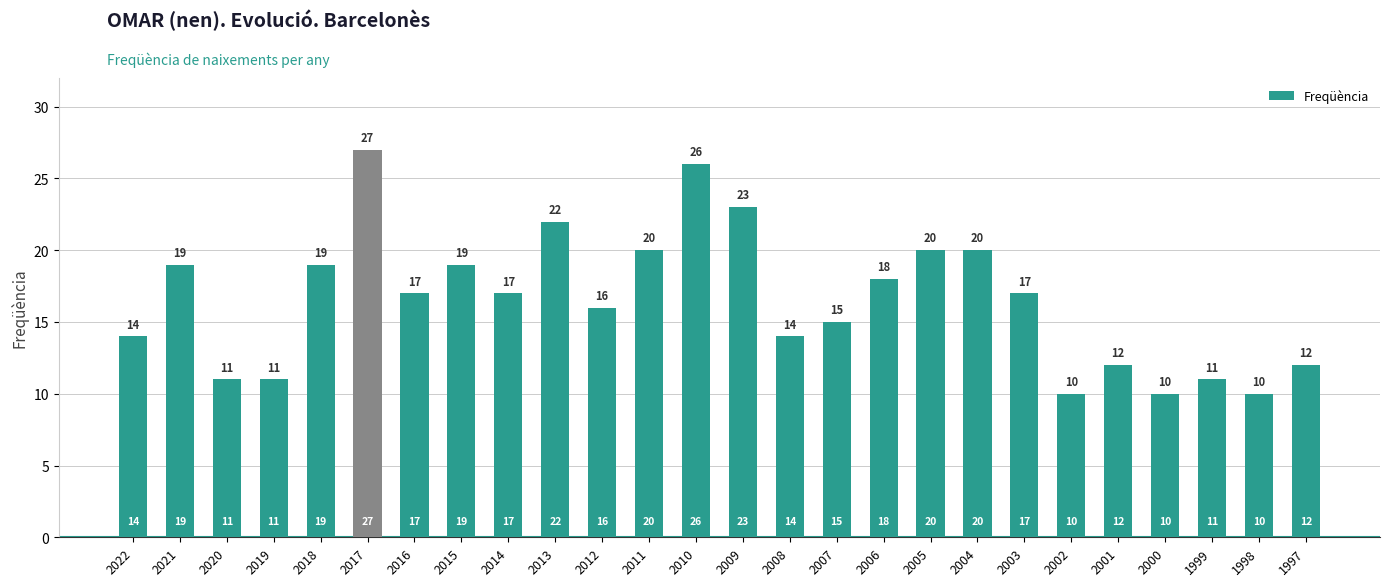

Are the bars horizontal?

No